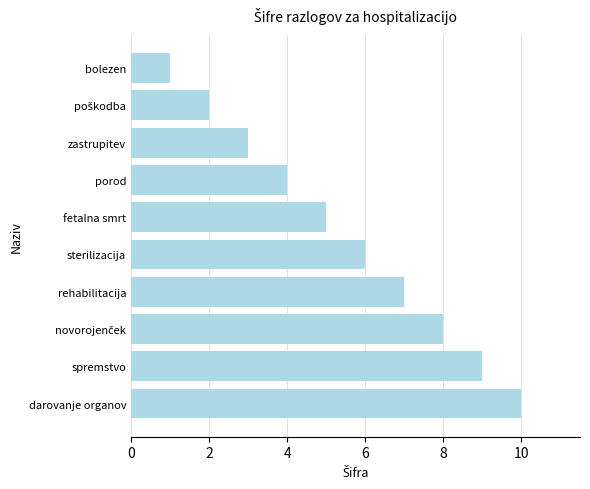

True or false: the data shows 11 at rehabilitacija.

False